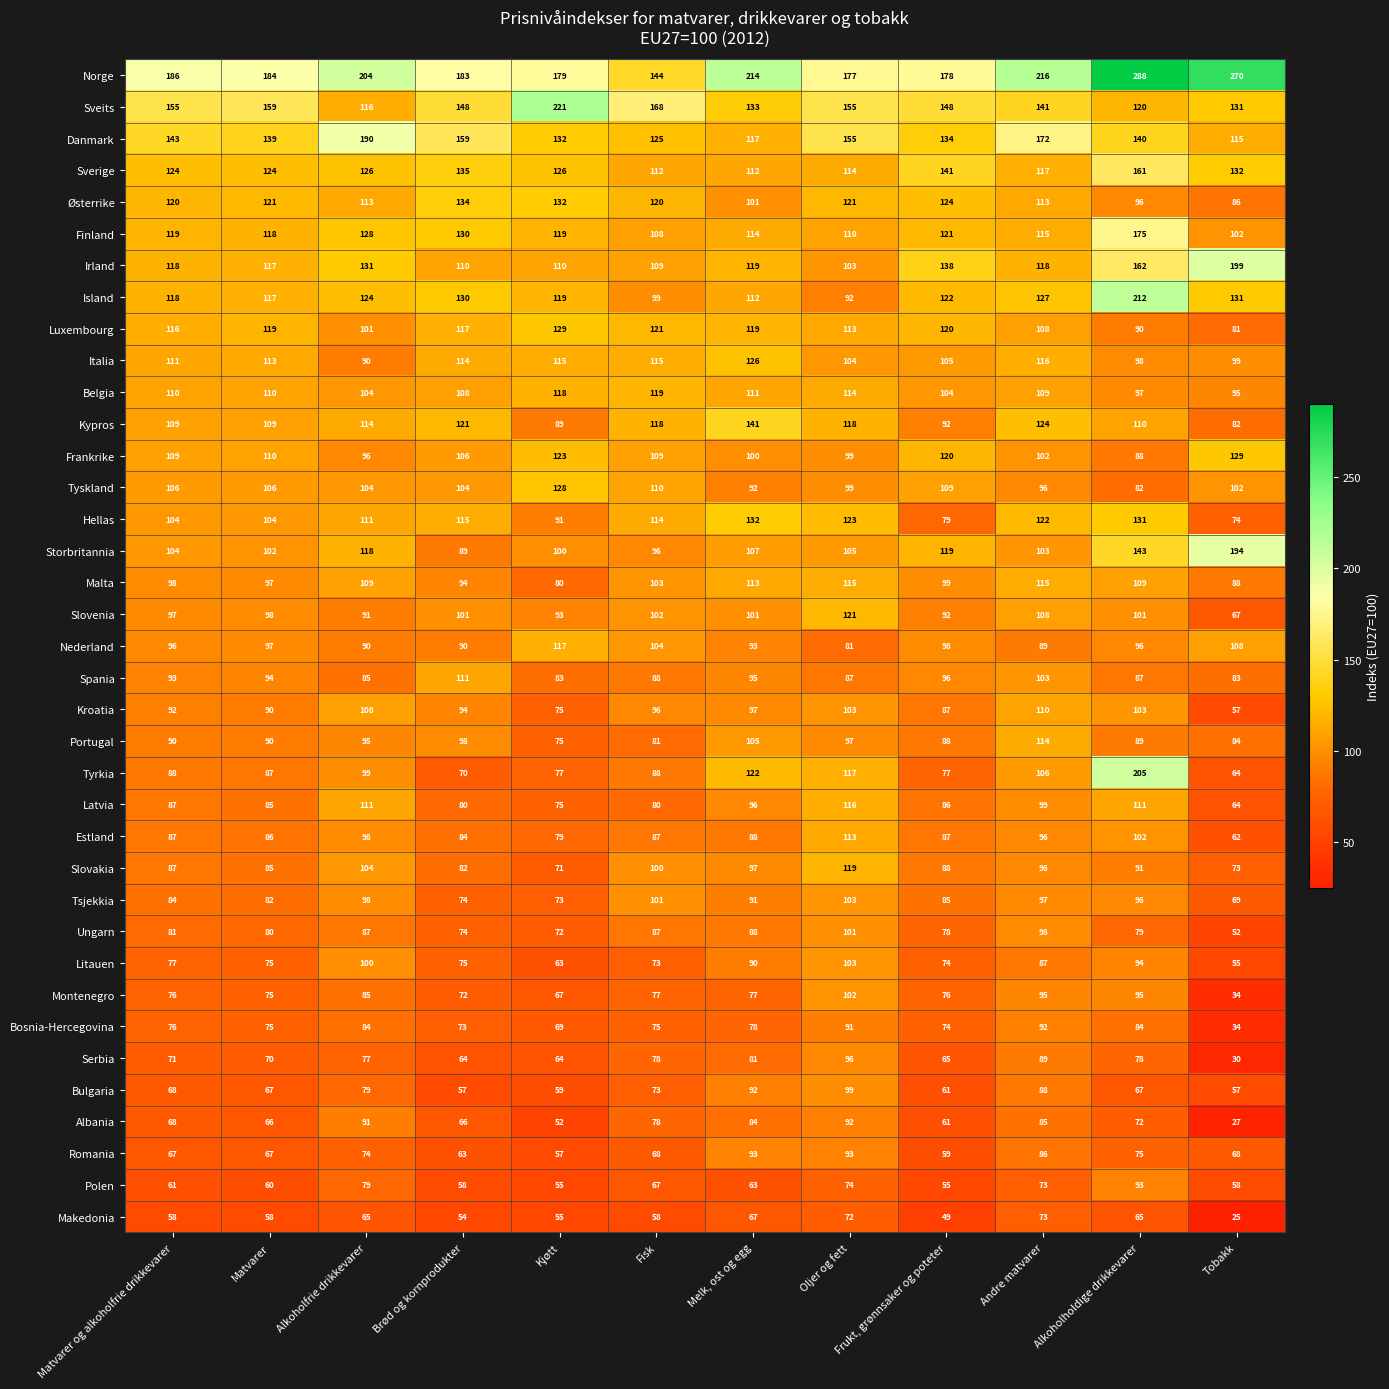

What is the average value of the Serbia series?

72